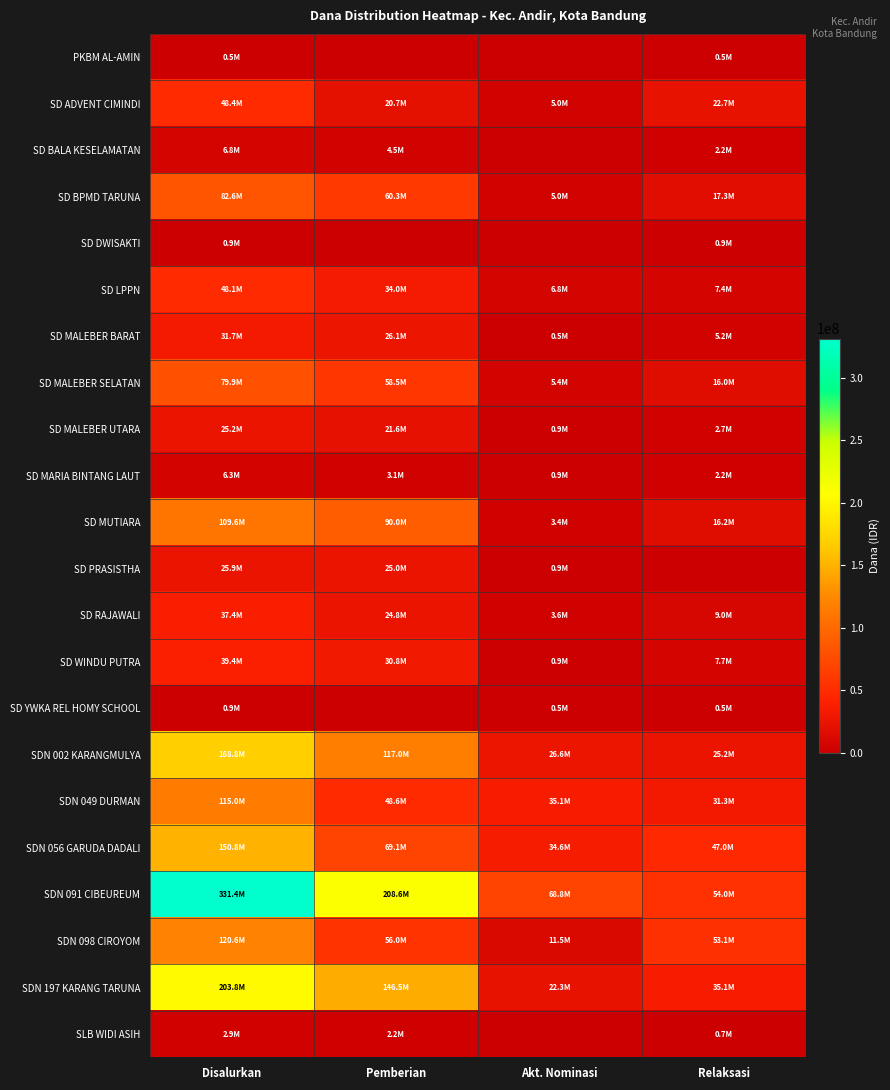

Reading right to left, what are all the values shown in this chart?

PKBM AL-AMIN: Relaksasi=450000	Akt. Nominasi=0	Pemberian=0	Disalurkan=450000
SD ADVENT CIMINDI: Relaksasi=22725000	Akt. Nominasi=4950000	Pemberian=20700000	Disalurkan=48375000
SD BALA KESELAMATAN: Relaksasi=2250000	Akt. Nominasi=0	Pemberian=4500000	Disalurkan=6750000
SD BPMD TARUNA: Relaksasi=17325000	Akt. Nominasi=4950000	Pemberian=60300000	Disalurkan=82575000
SD DWISAKTI: Relaksasi=900000	Akt. Nominasi=0	Pemberian=0	Disalurkan=900000
SD LPPN: Relaksasi=7425000	Akt. Nominasi=6750000	Pemberian=33975000	Disalurkan=48150000
SD MALEBER BARAT: Relaksasi=5175000	Akt. Nominasi=450000	Pemberian=26100000	Disalurkan=31725000
SD MALEBER SELATAN: Relaksasi=15975000	Akt. Nominasi=5400000	Pemberian=58500000	Disalurkan=79875000
SD MALEBER UTARA: Relaksasi=2700000	Akt. Nominasi=900000	Pemberian=21600000	Disalurkan=25200000
SD MARIA BINTANG LAUT: Relaksasi=2250000	Akt. Nominasi=900000	Pemberian=3150000	Disalurkan=6300000
SD MUTIARA: Relaksasi=16200000	Akt. Nominasi=3375000	Pemberian=90000000	Disalurkan=109575000
SD PRASISTHA: Relaksasi=0	Akt. Nominasi=900000	Pemberian=24975000	Disalurkan=25875000
SD RAJAWALI: Relaksasi=9000000	Akt. Nominasi=3600000	Pemberian=24750000	Disalurkan=37350000
SD WINDU PUTRA: Relaksasi=7650000	Akt. Nominasi=900000	Pemberian=30825000	Disalurkan=39375000
SD YWKA REL HOMY SCHOOL: Relaksasi=450000	Akt. Nominasi=450000	Pemberian=0	Disalurkan=900000
SDN 002 KARANGMULYA: Relaksasi=25200000	Akt. Nominasi=26550000	Pemberian=117000000	Disalurkan=168750000
SDN 049 DURMAN: Relaksasi=31275000	Akt. Nominasi=35100000	Pemberian=48600000	Disalurkan=114975000
SDN 056 GARUDA DADALI: Relaksasi=47025000	Akt. Nominasi=34650000	Pemberian=69075000	Disalurkan=150750000
SDN 091 CIBEUREUM: Relaksasi=54000000	Akt. Nominasi=68850000	Pemberian=208575000	Disalurkan=331425000
SDN 098 CIROYOM: Relaksasi=53100000	Akt. Nominasi=11475000	Pemberian=56025000	Disalurkan=120600000
SDN 197 KARANG TARUNA: Relaksasi=35100000	Akt. Nominasi=22275000	Pemberian=146475000	Disalurkan=203850000
SLB WIDI ASIH: Relaksasi=675000	Akt. Nominasi=0	Pemberian=2250000	Disalurkan=2925000